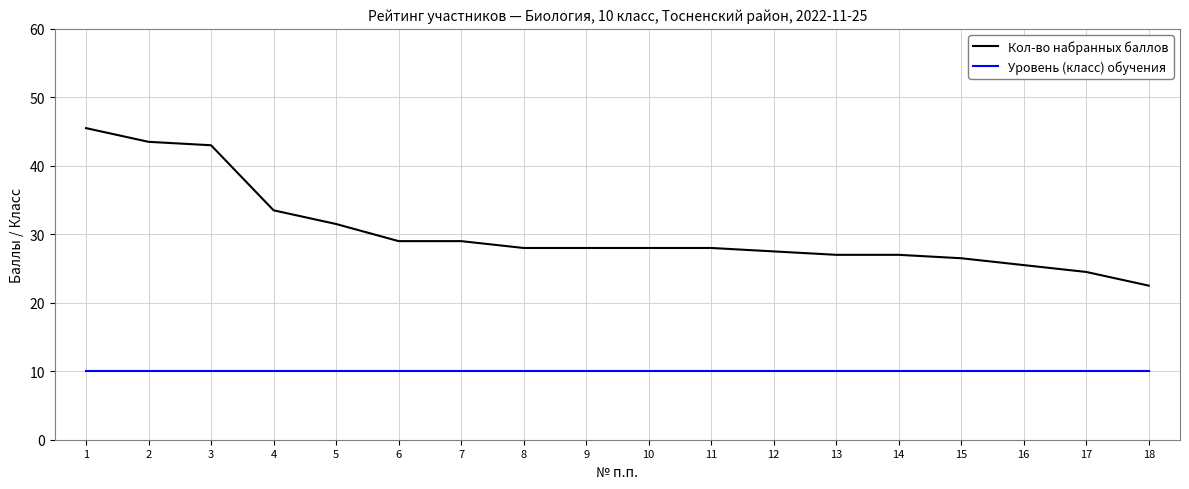

What is the total value across all series at 4?

43.5